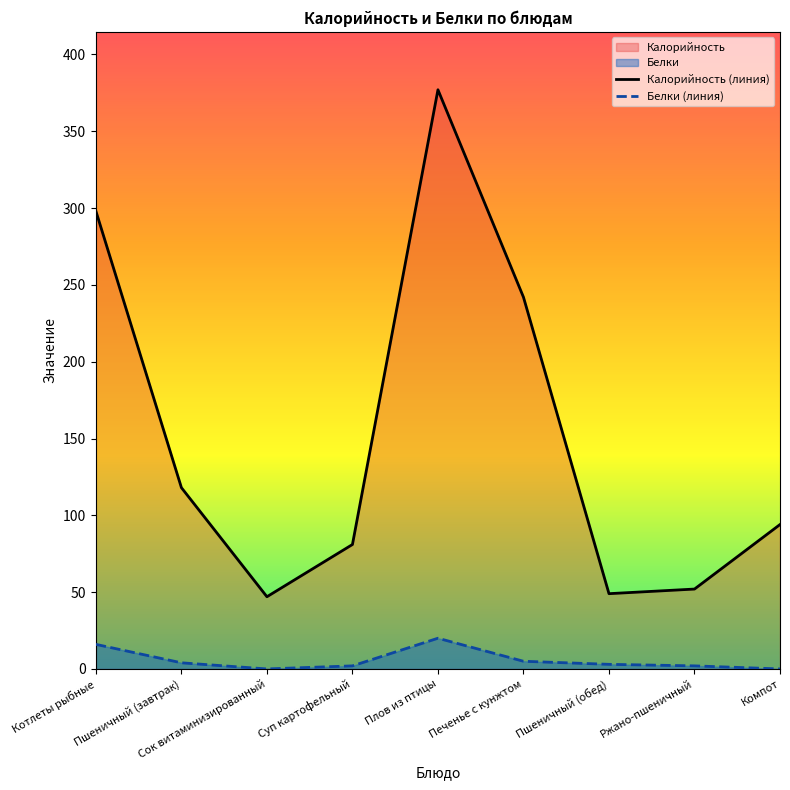

How many series are shown in this chart?

2